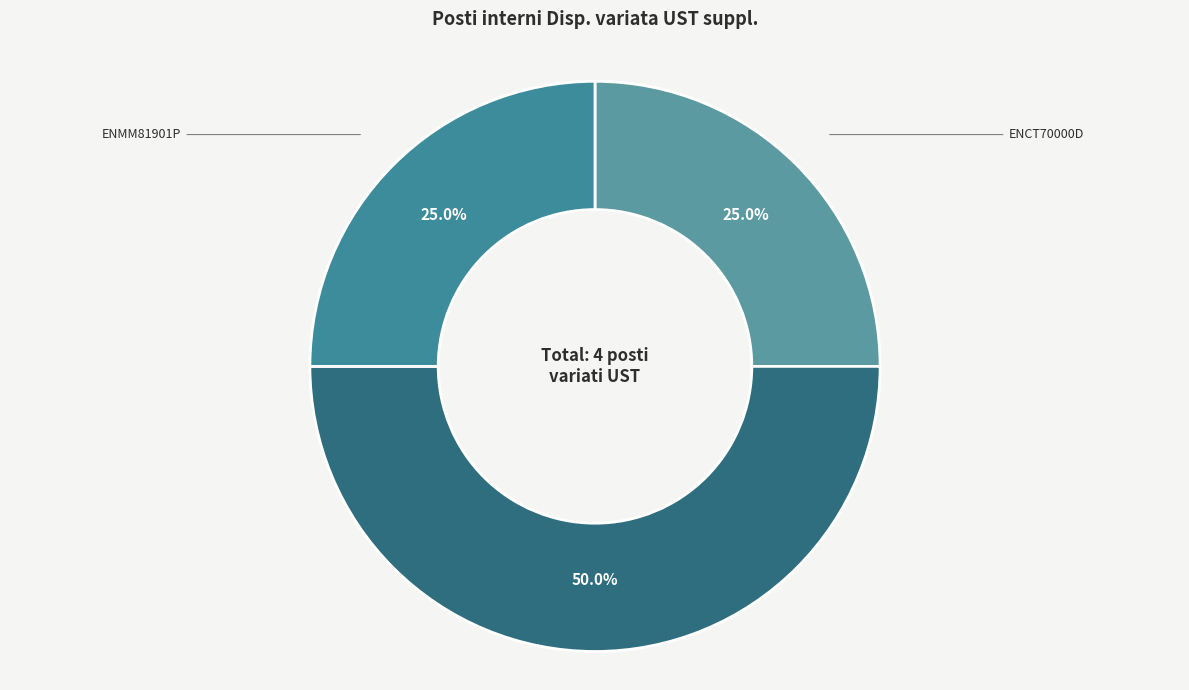

To the nearest percent, what percentage of the pie is ENCT70000D?

25%